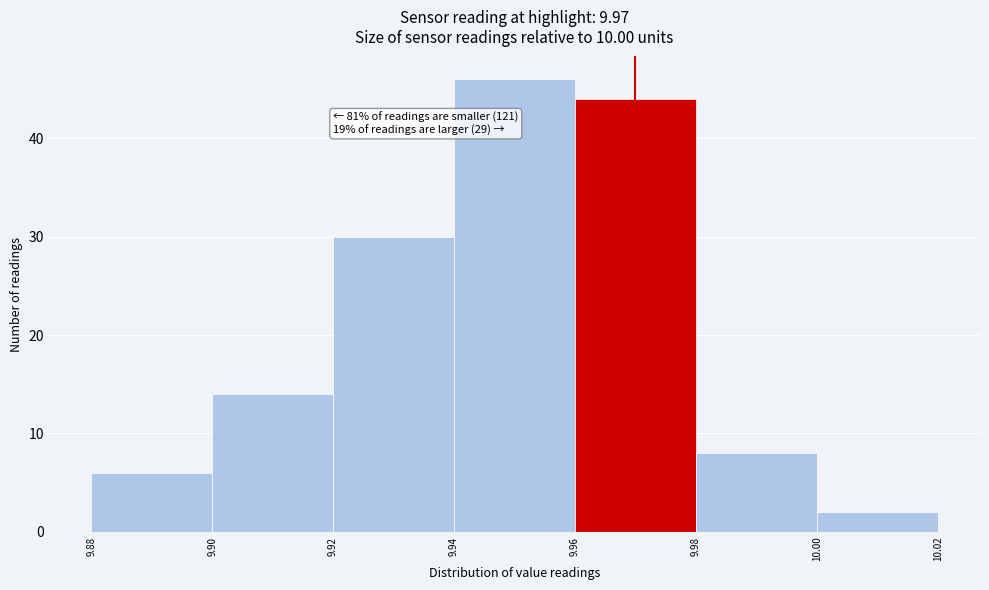

Which range on the x-axis has the tallest bar?

9.94 to 9.96